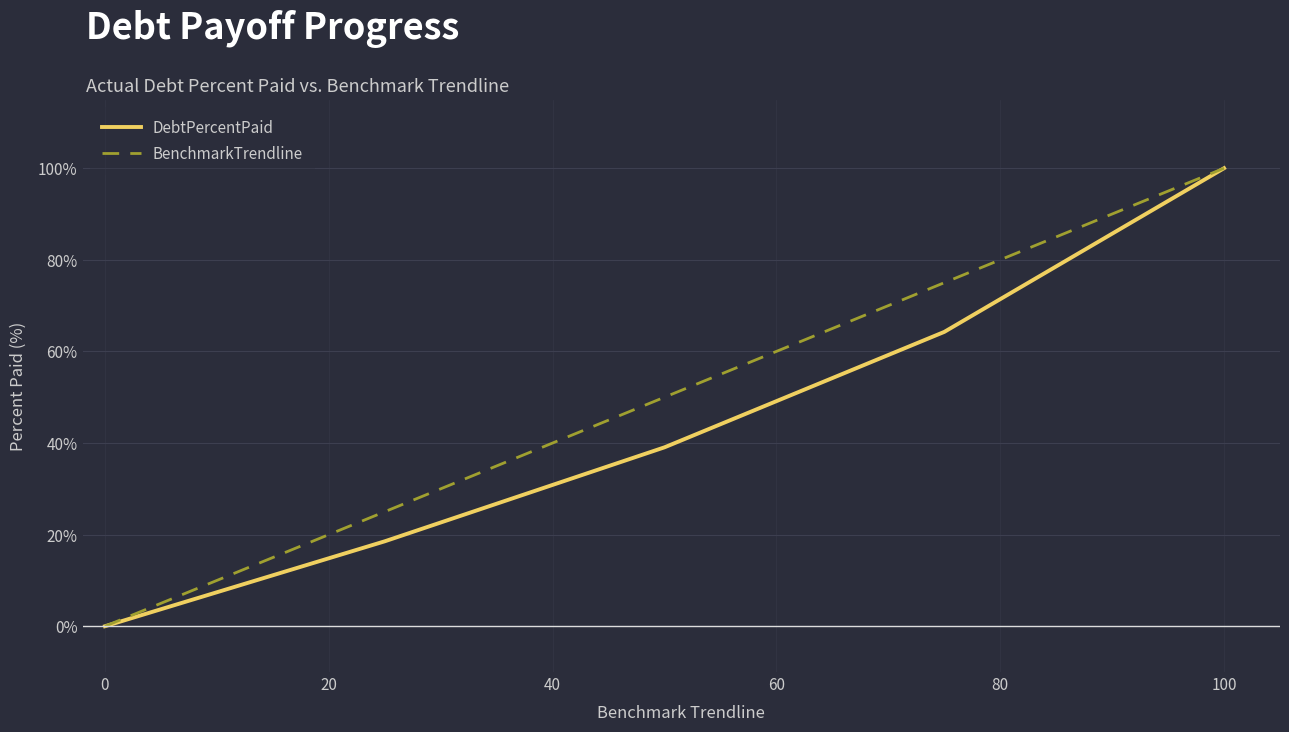

Which series has the largest total across all categories?

BenchmarkTrendline